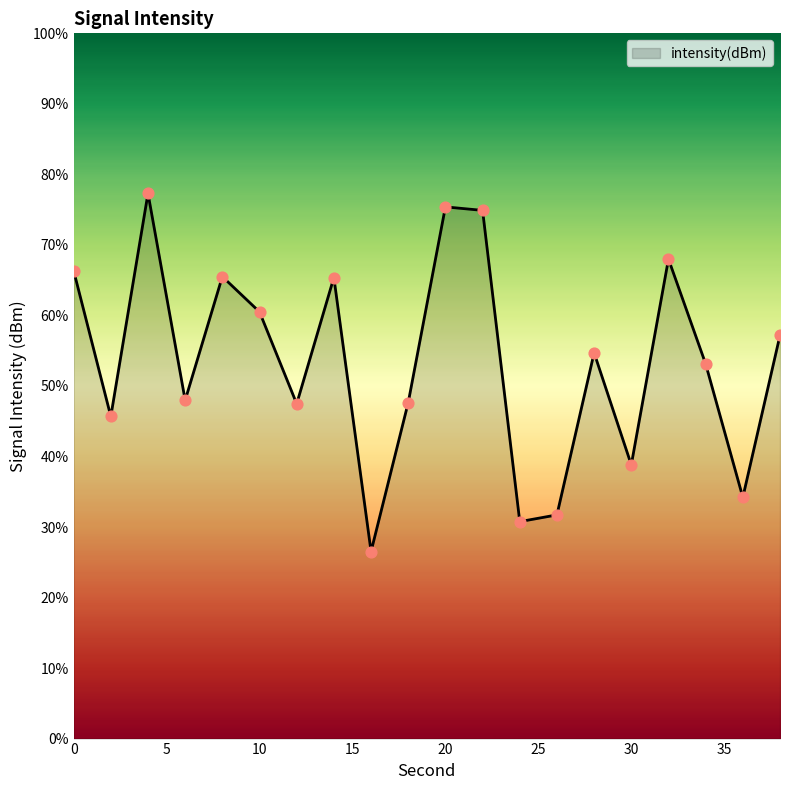

What is the difference between the maximum and minimum values?

50.8